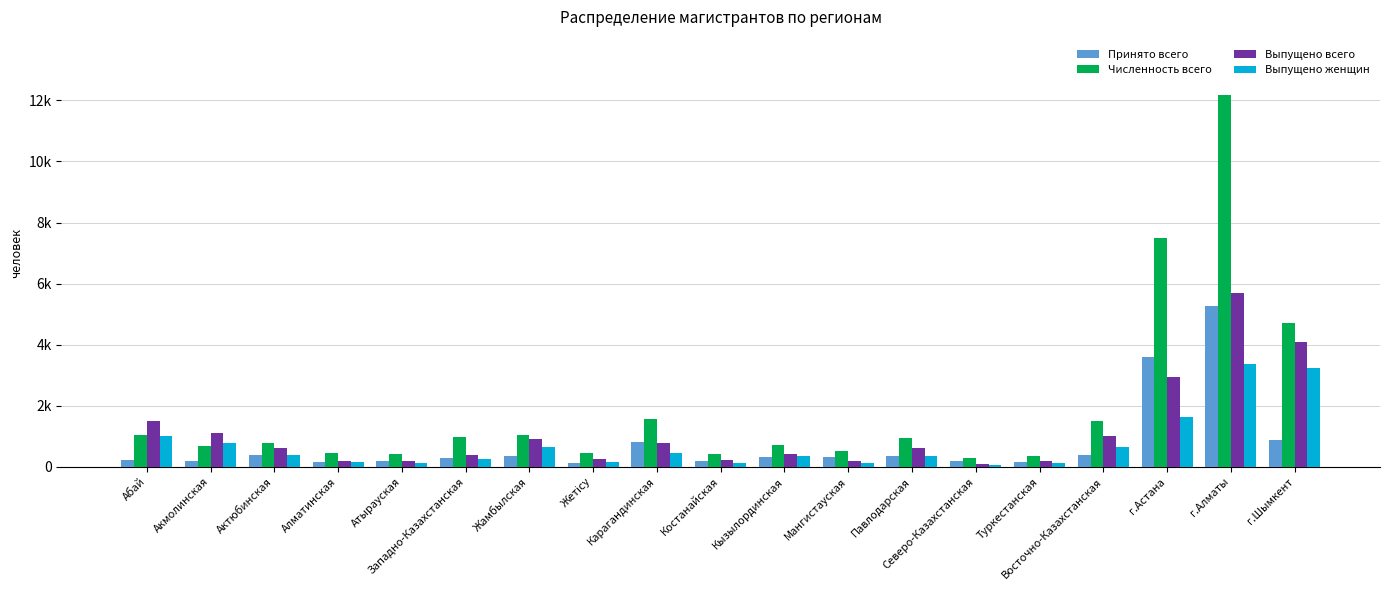

What are all the series names shown in the legend?

Принято всего, Численность всего, Выпущено всего, Выпущено женщин